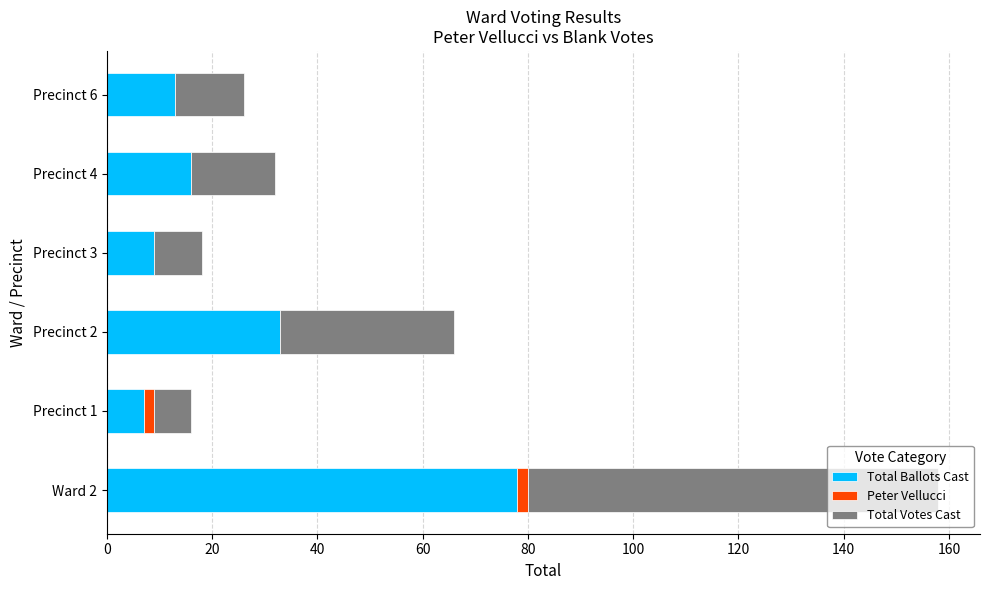

What is the maximum value for Total Ballots Cast?

78